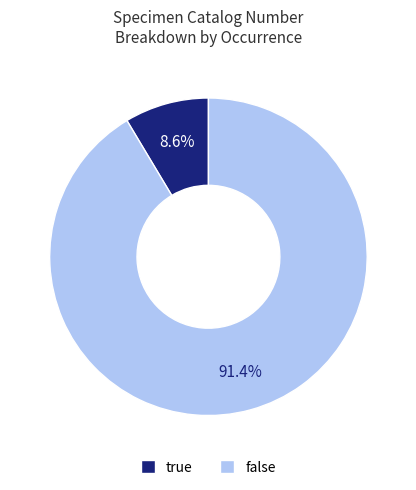

Does any single category account for the majority?

Yes